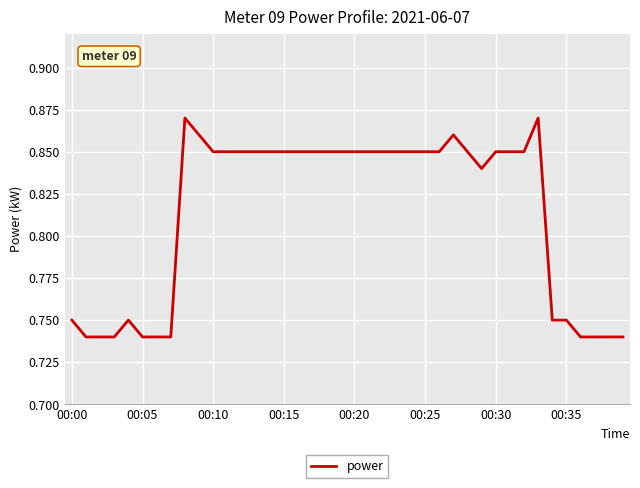

At which category does the data reach its first local valley?

29